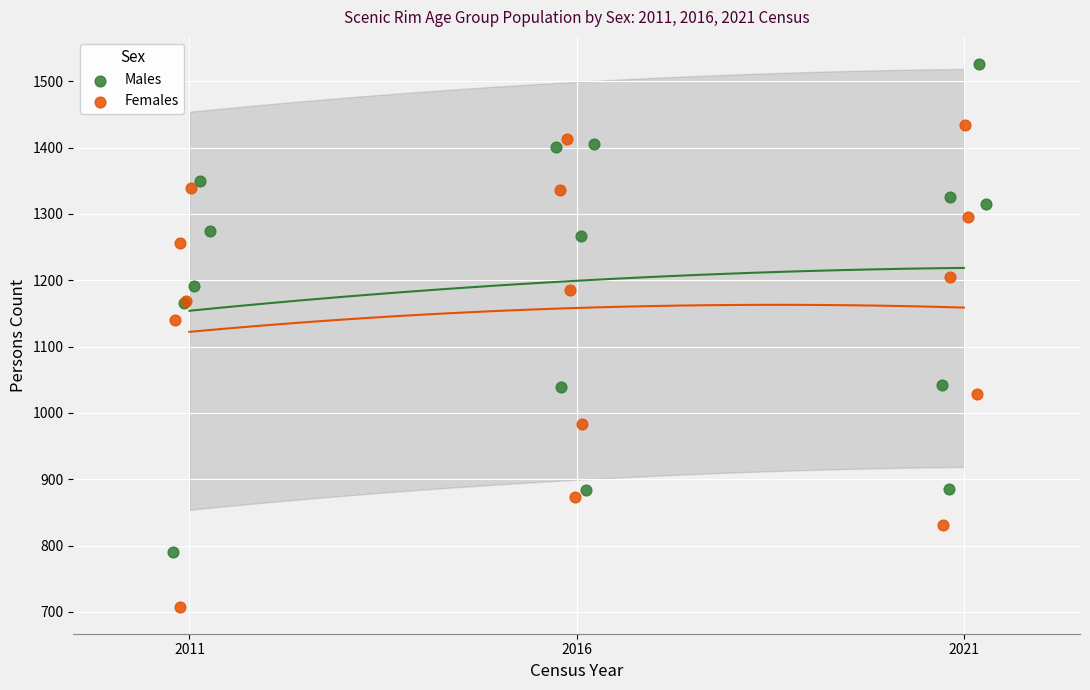

What are all the series names shown in the legend?

Males, Females